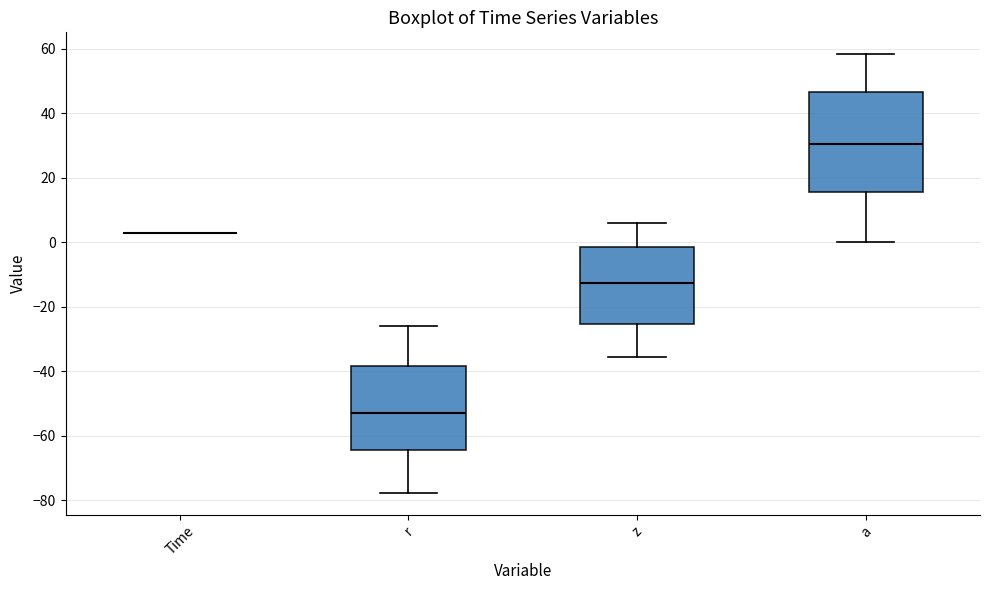

Reading left to right, transcribe this box plot: for each box, give where its median line is, the range the box spans, and where its two whiskers end, as read against the y-axis. The values are not printed on the chart, so give them approximately, as read against the axis.

Time: box collapsed to a line at 2, whiskers 2 to 2
r: median -54, box -64 to -38, whiskers -78 to -26
z: median -12, box -26 to -2, whiskers -36 to 6
a: median 30, box 16 to 46, whiskers 0 to 58